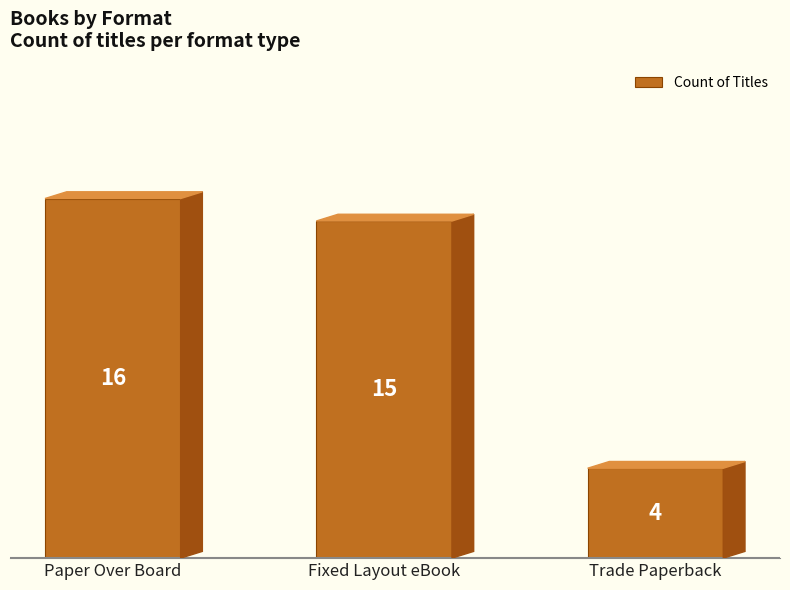

List the labels in order of value, smallest first.

Trade Paperback, Fixed Layout eBook, Paper Over Board